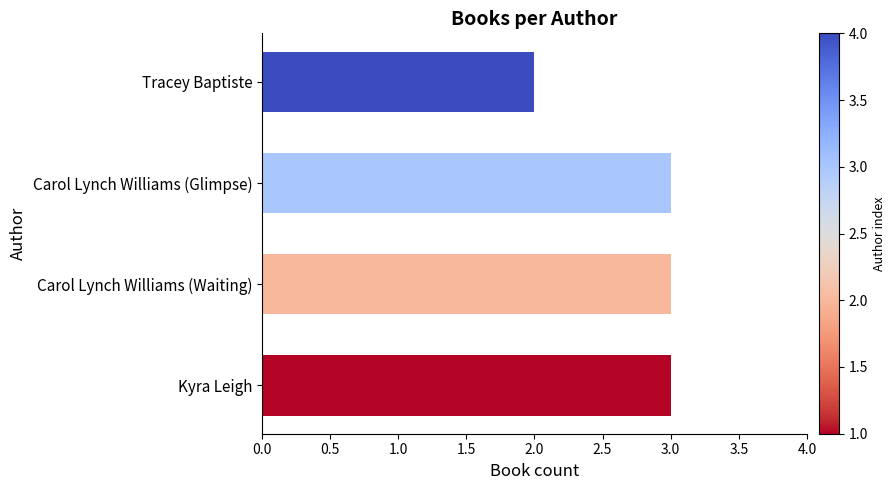

How many distinct data groups are displayed?

1